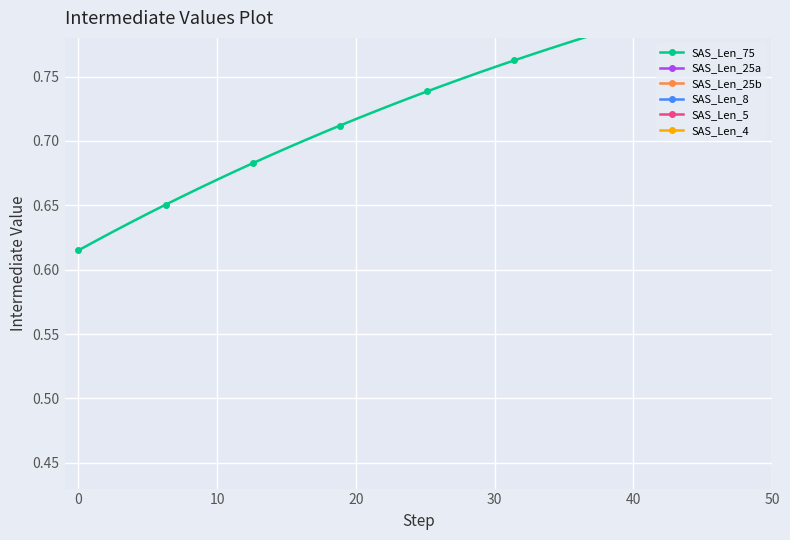

Which series has the widest spread of values?

SAS_Len_4